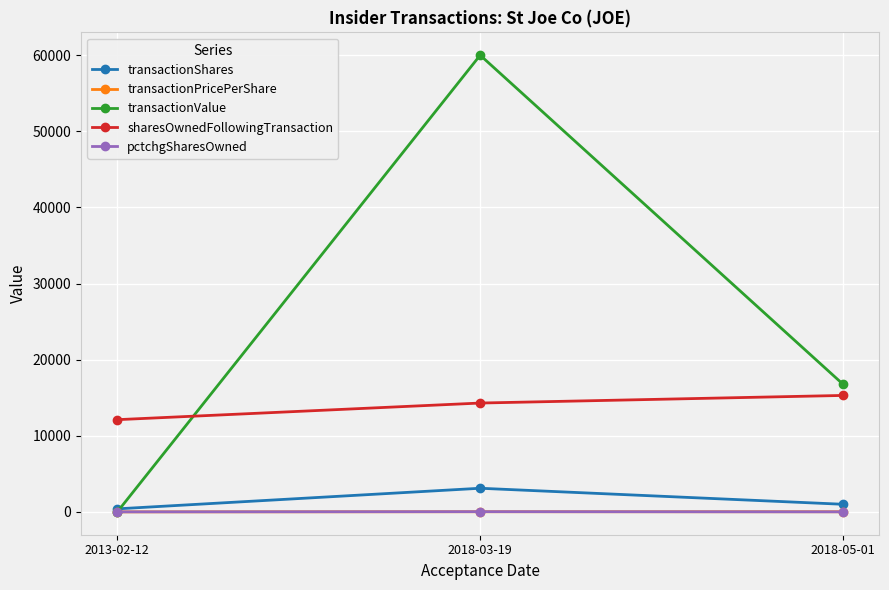

How many pctchgSharesOwned values are between 3 and 28?

3